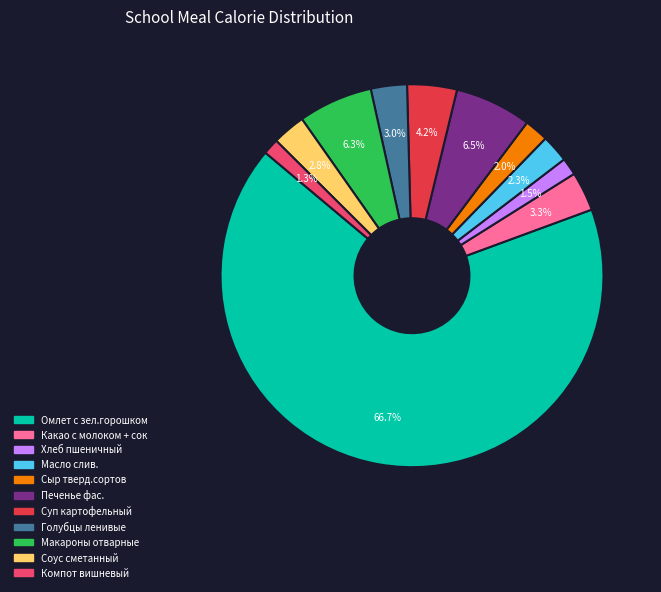

Which has a higher value, Макароны отварные or Какао с молоком + сок?

Макароны отварные